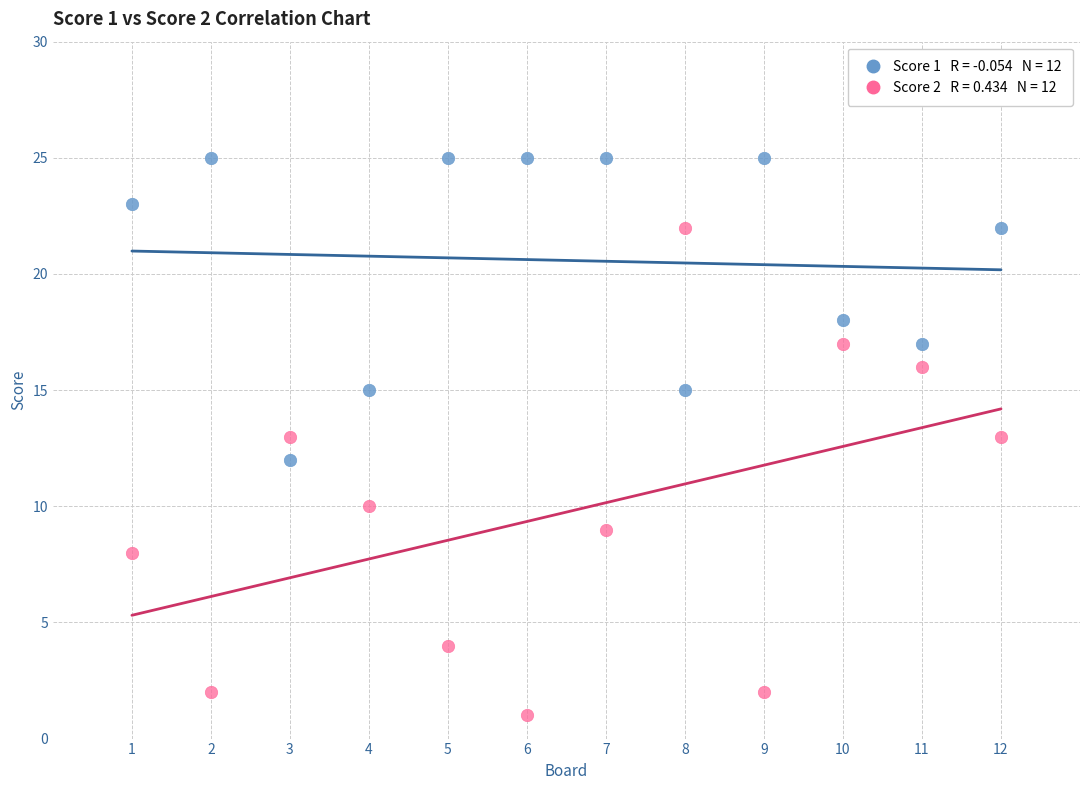

Across all data points, what is the range of X values (max minus min)?

11